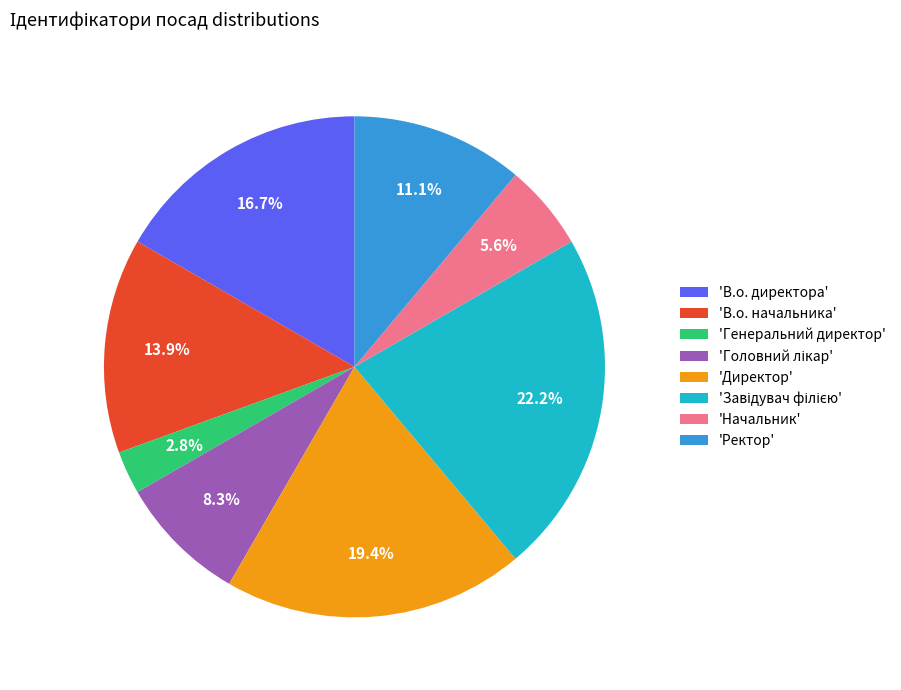

Does 'Ректор' represent more than half of the total?

No